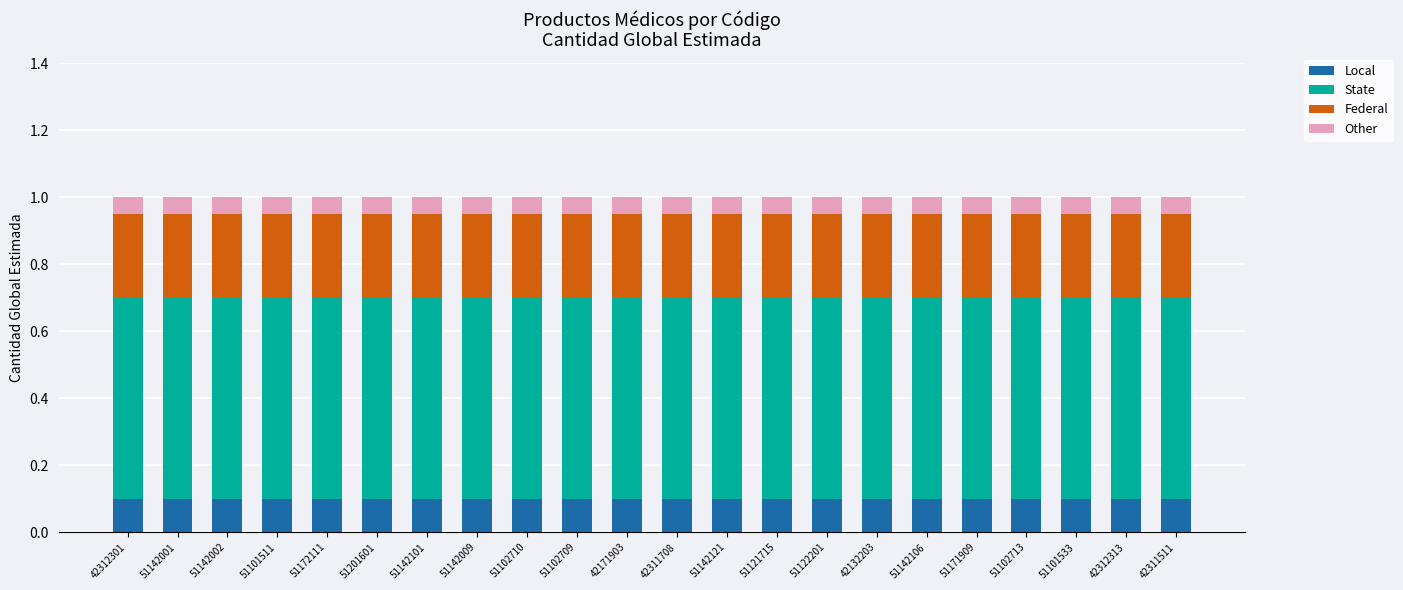

What is the total value across all series at 42311511?

1.0